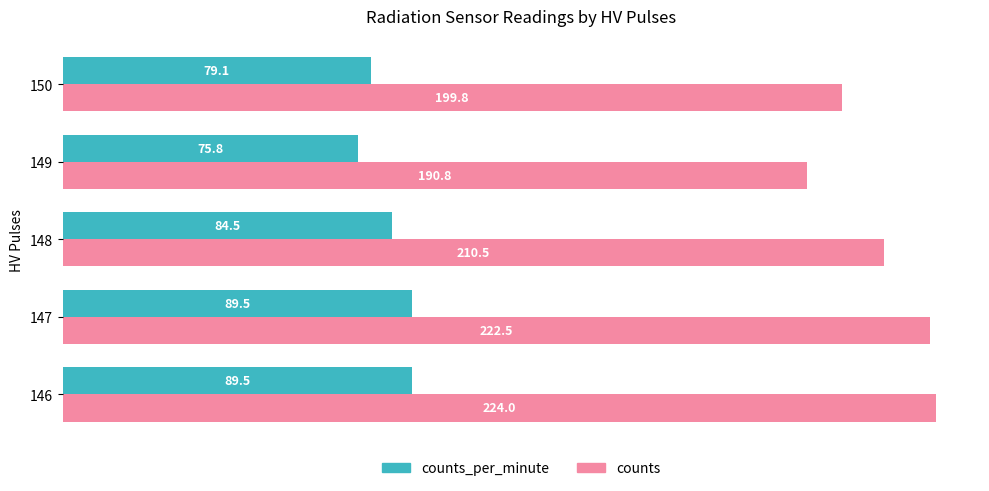

What is the greatest value displayed?

224.0